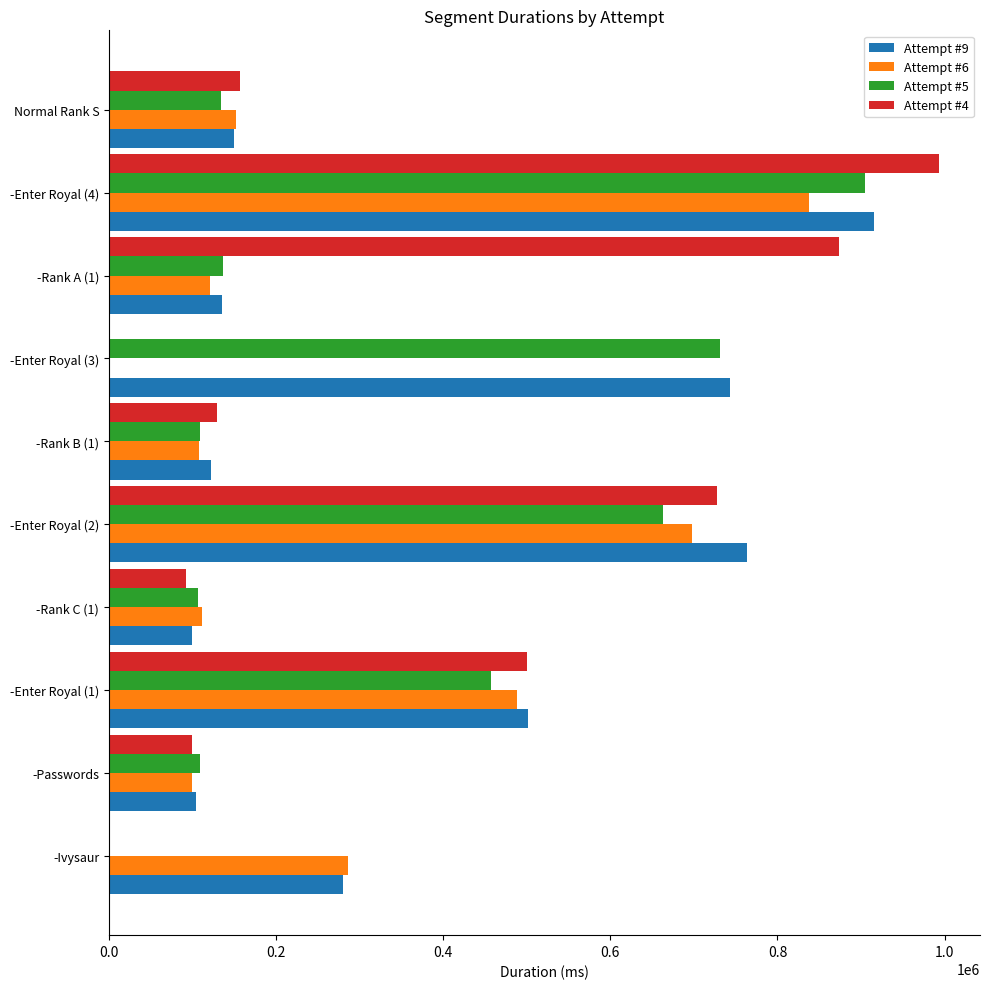

Between -Rank C (1) and -Enter Royal (3), which series saw the biggest shift?

Attempt #9